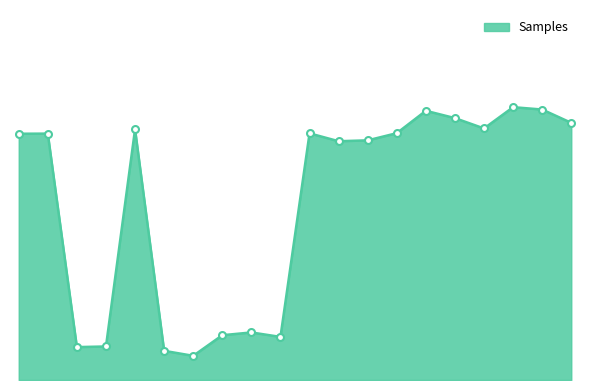

Is this an area chart (filled region under the line)?

Yes